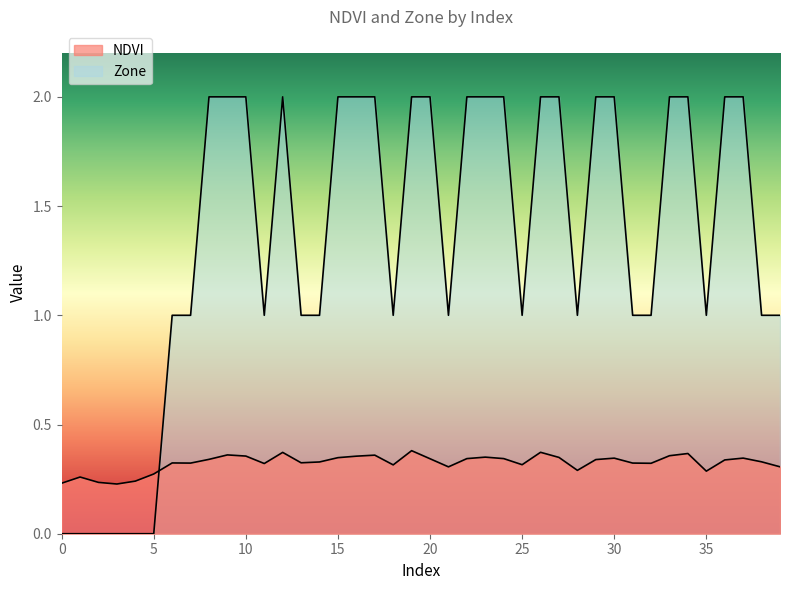

How many intersections are there between Zone and NDVI?

1